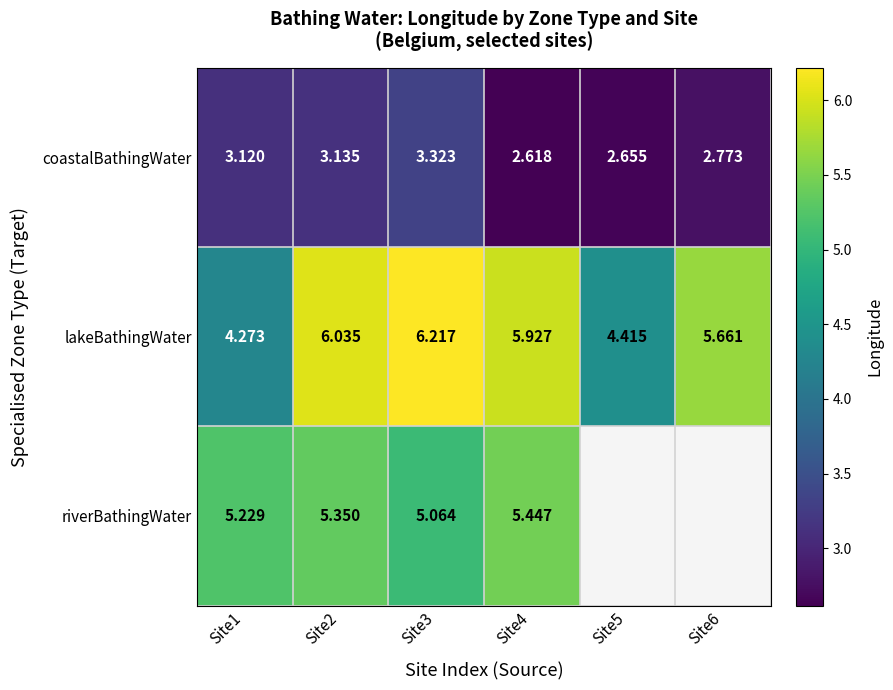

Is the value of riverBathingWater at Site1 greater than the value of coastalBathingWater at Site6?

Yes